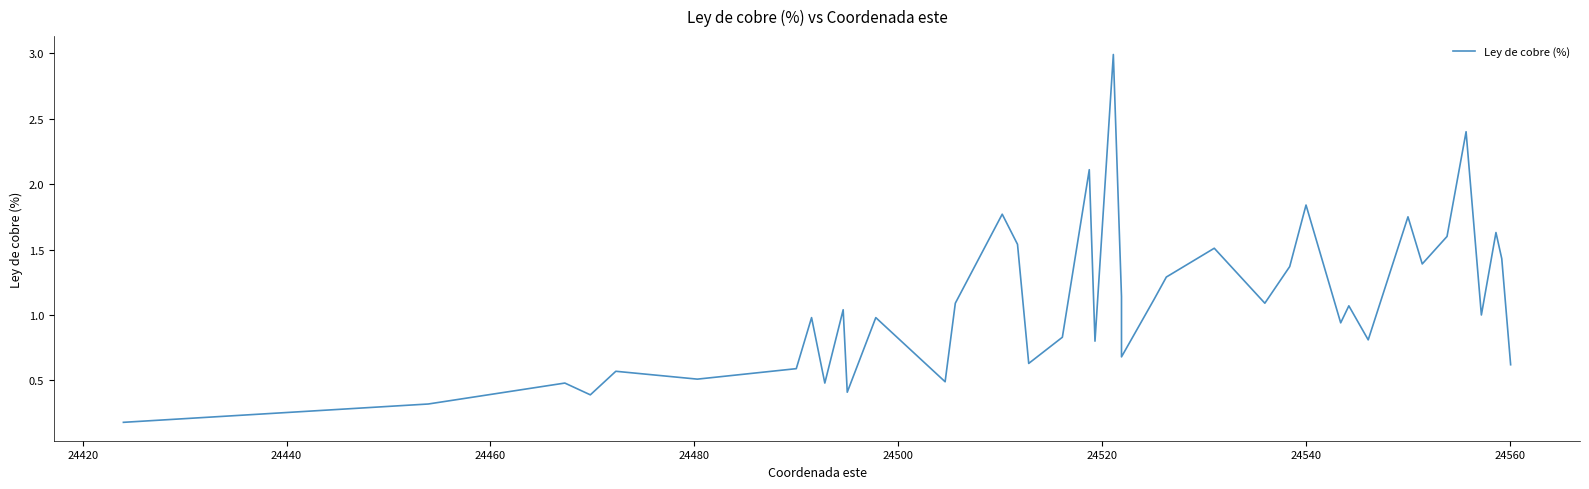

What value does the data have at 24540?

1.8